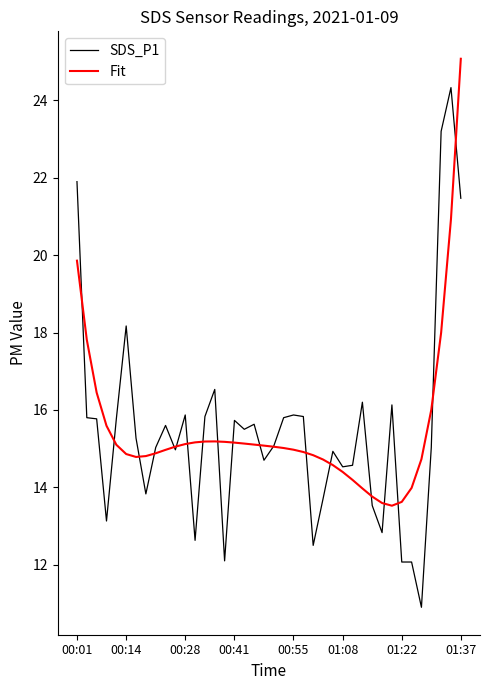

List the series in order of their peak value, highest first.

Fit, SDS_P1